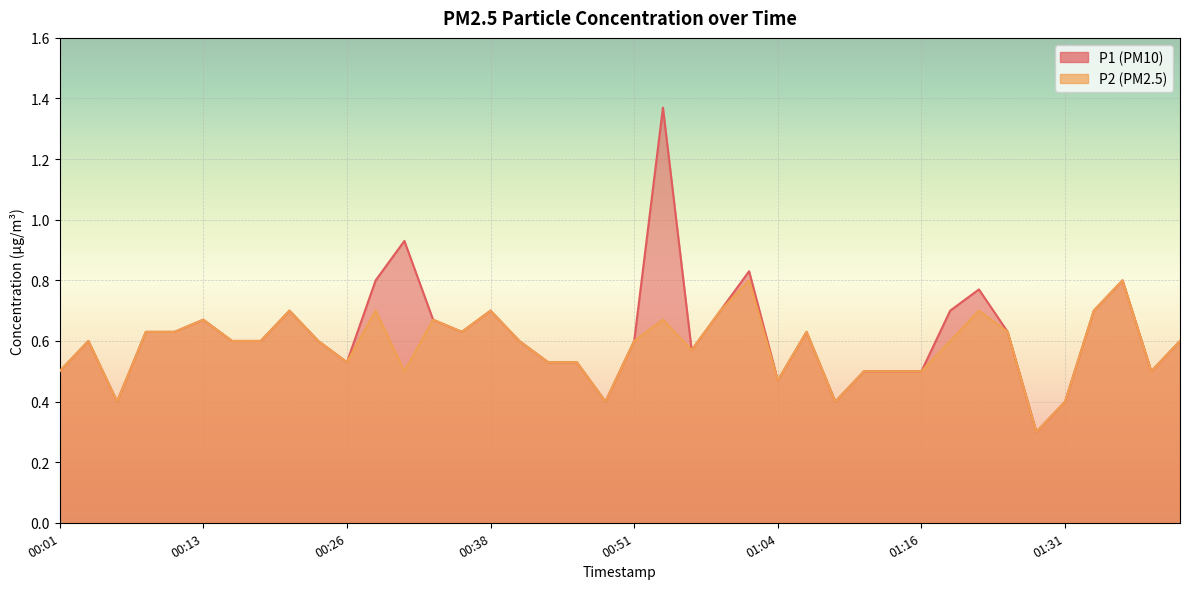

What position from the left is 00:11?

5